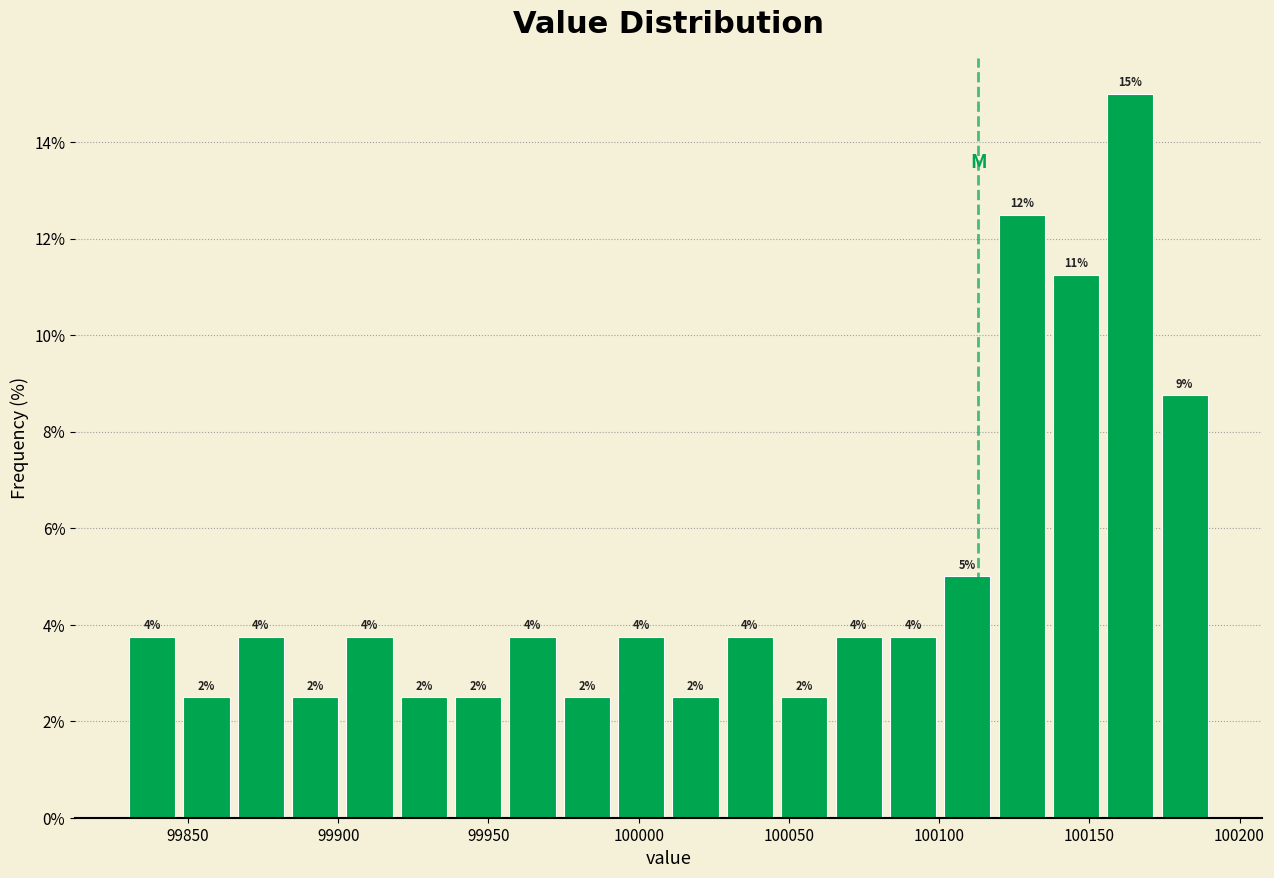

Around what value on the x-axis is the tallest bar? Give the approximate position of its centre, as read against the axis.

100165